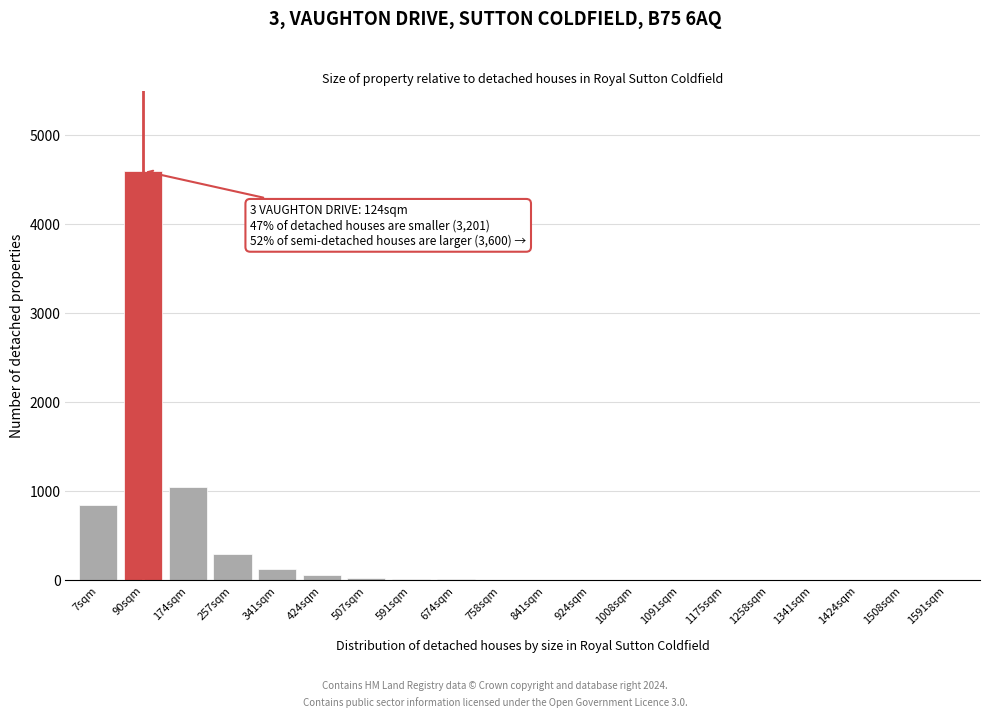

Which category has the highest value across all series?

90sqm